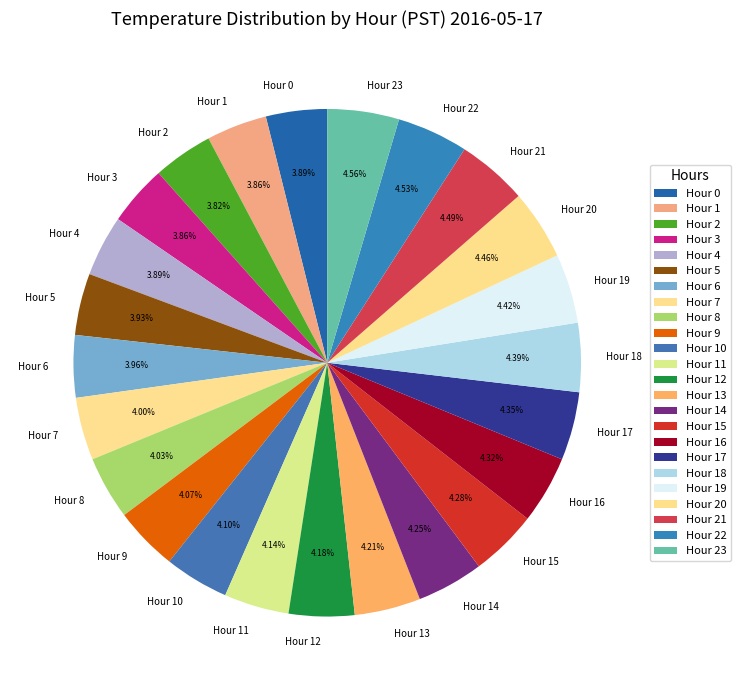

To the nearest percent, what is the average slice percentage?

4%